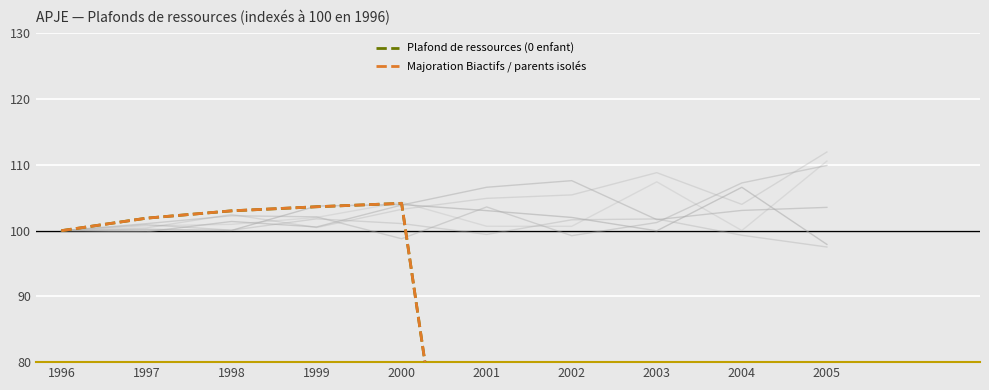

Which series changed the most between 2002 and 2005?

Majoration Biactifs / parents isolés